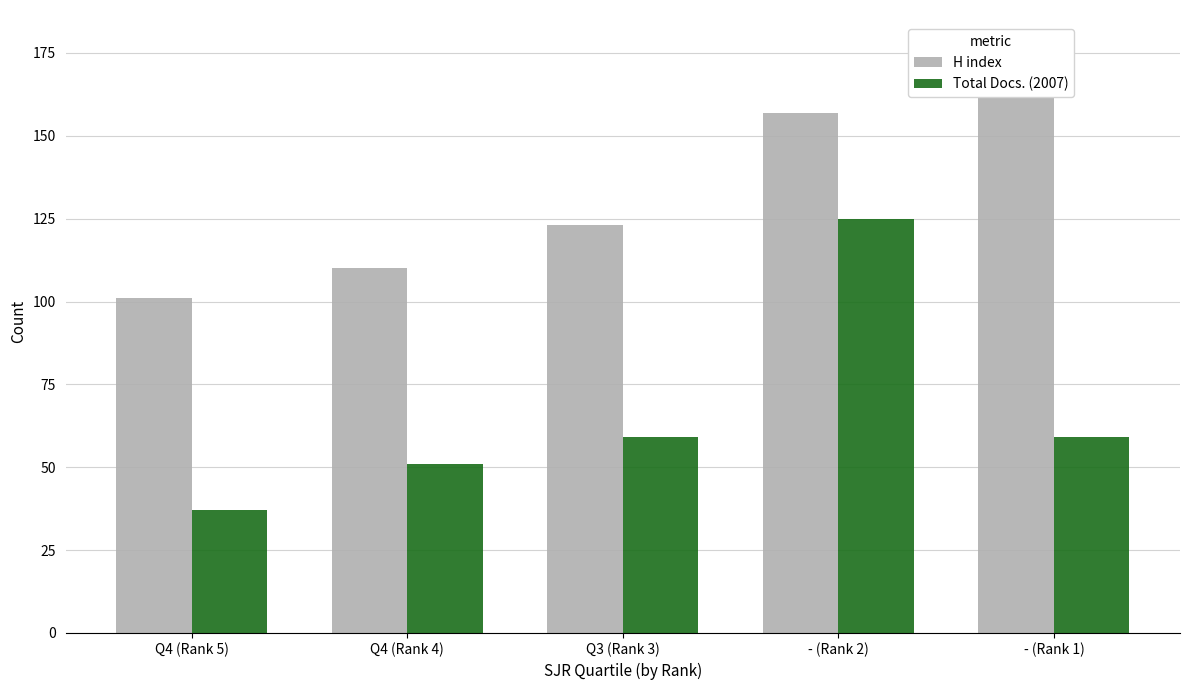

How many data points does each series have?

5